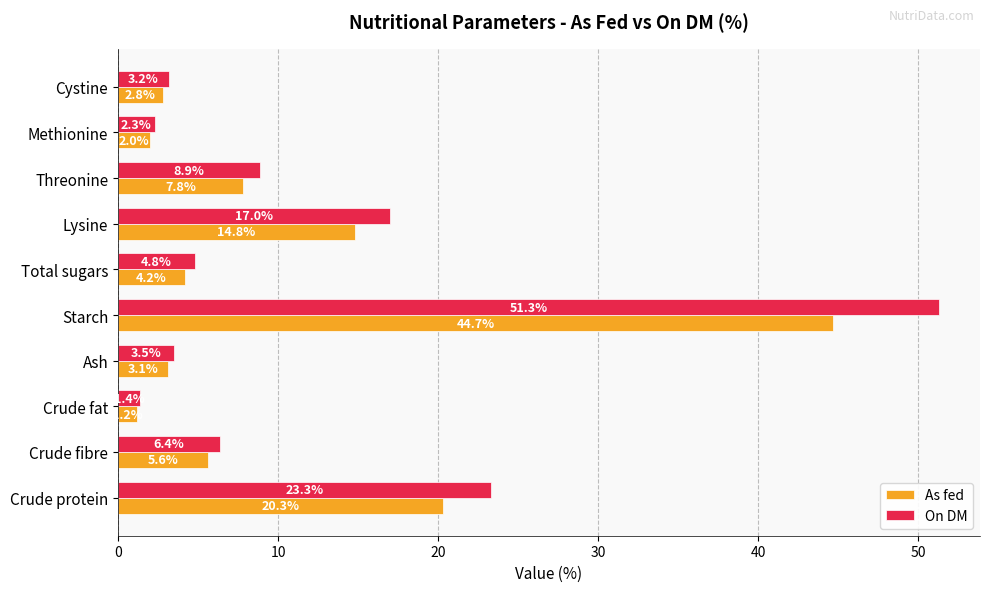

At which category is the sum across all series the highest?

Starch